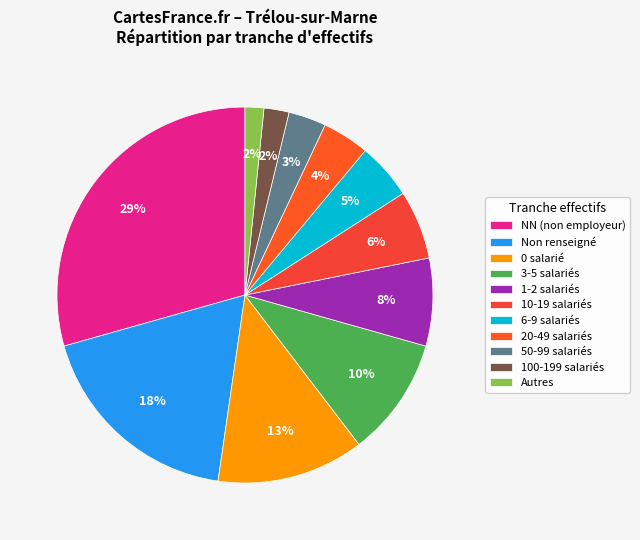

To the nearest percent, what is the average slice percentage?

9%